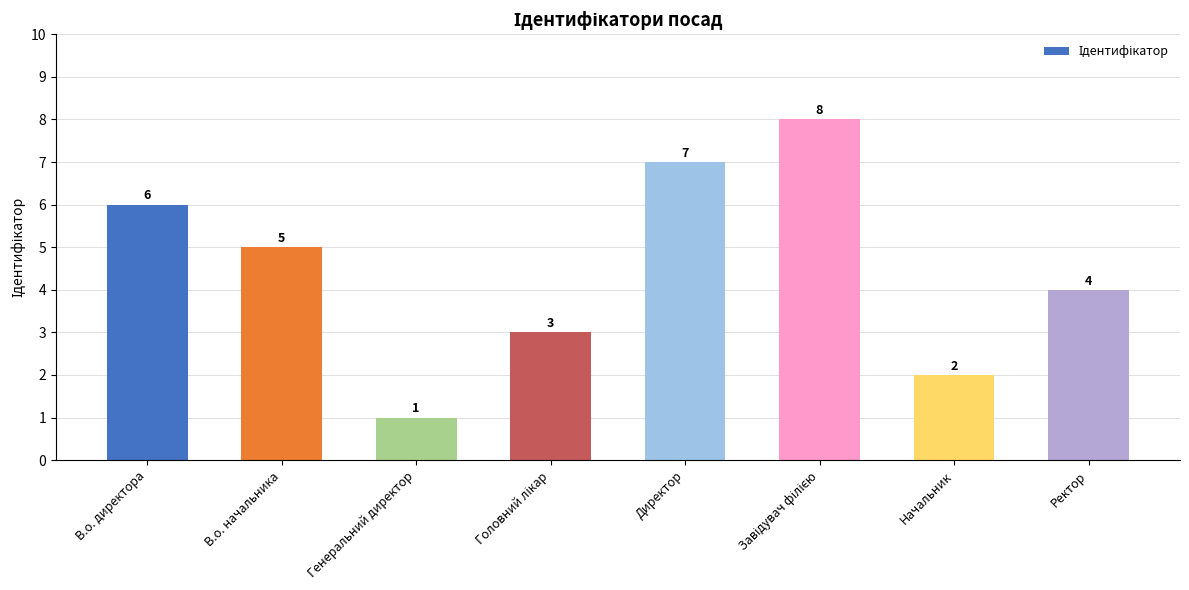

Is it true that the value at Директор is 11?

False